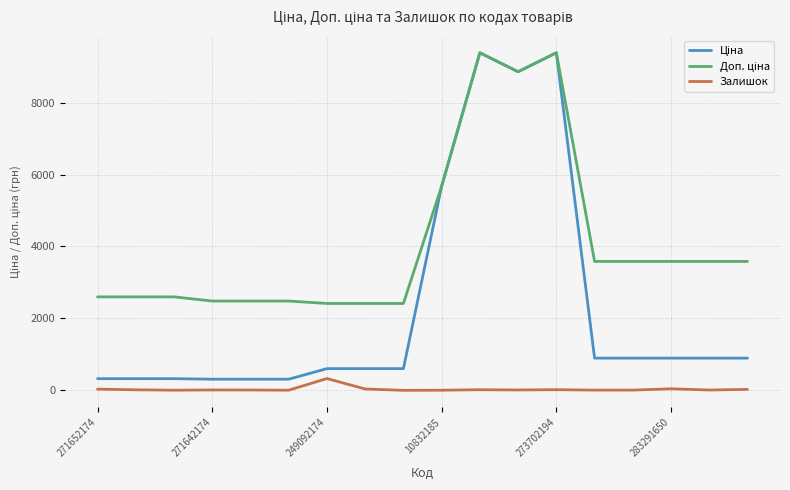

What is the greatest value displayed?

9384.0